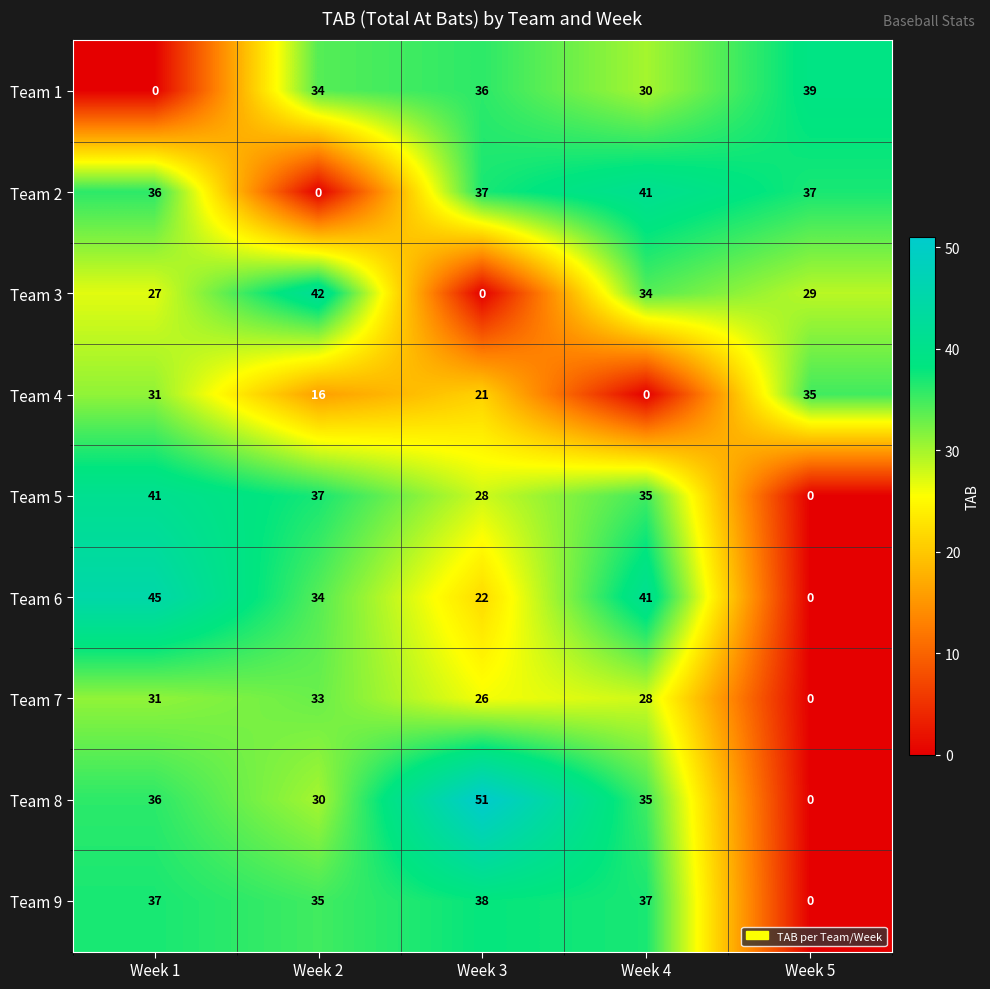

What is the approximate value of Team 1 at Week 2, to the nearest 10?

30